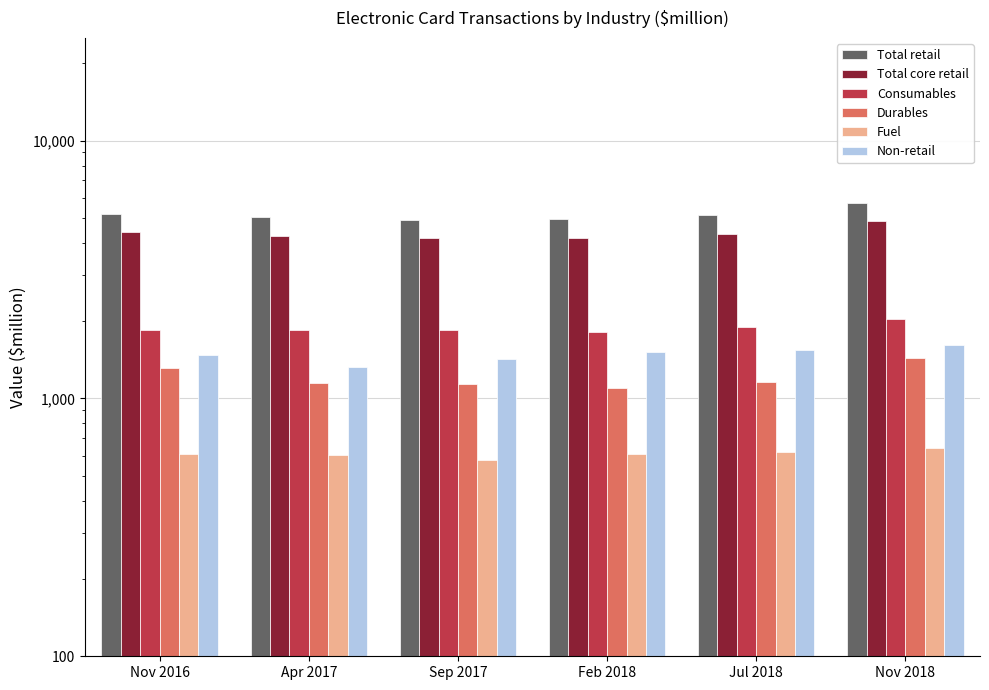

What position from the left is Nov 2018?

6